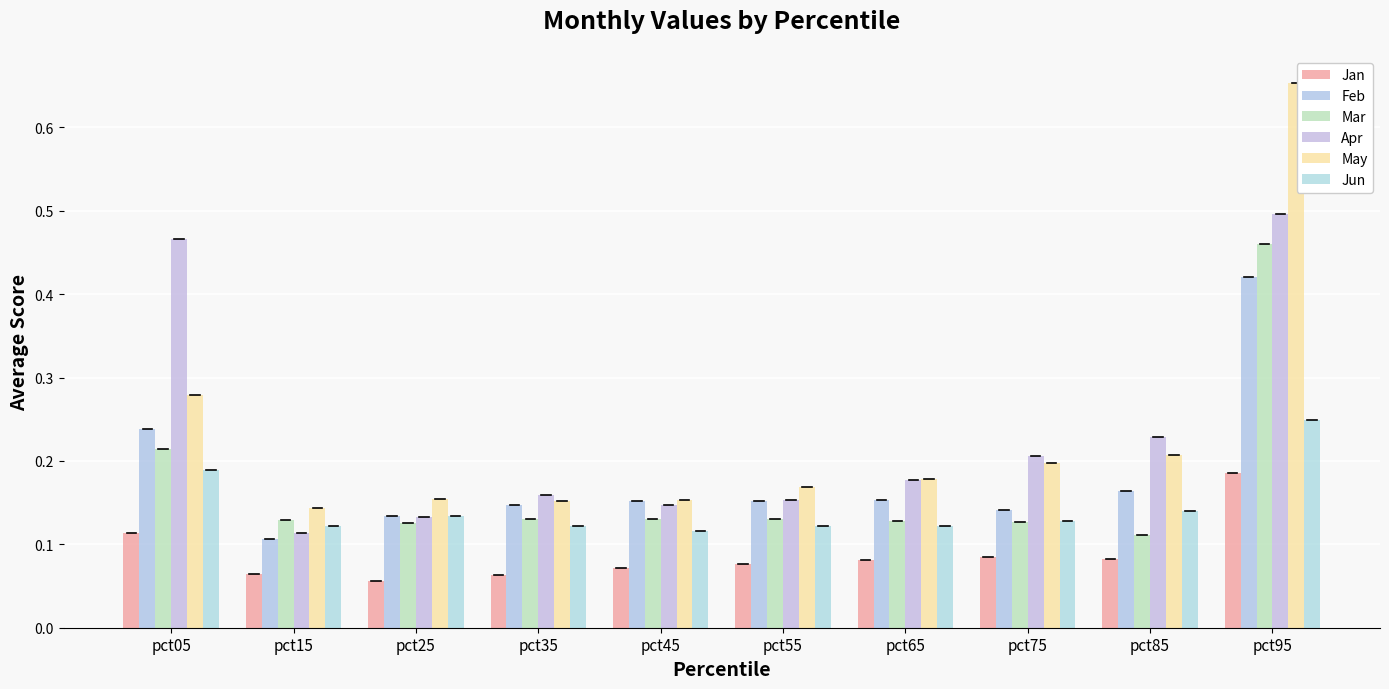

How many series are shown in this chart?

6